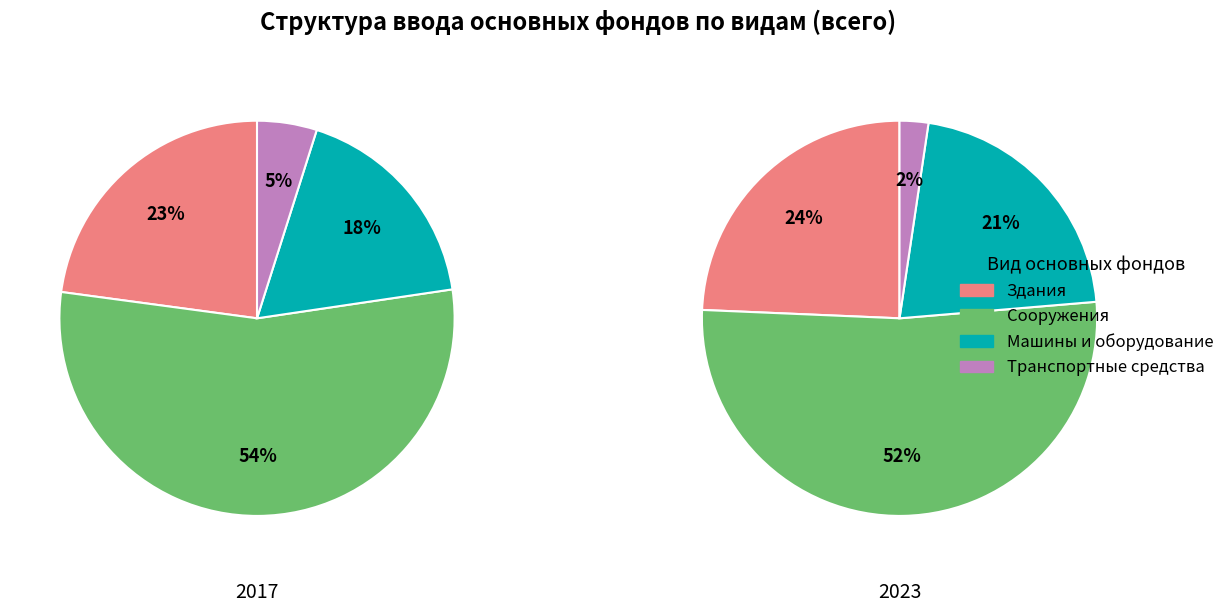

Do Транспортные средства and Машины и оборудование together represent more than half of the pie?

No